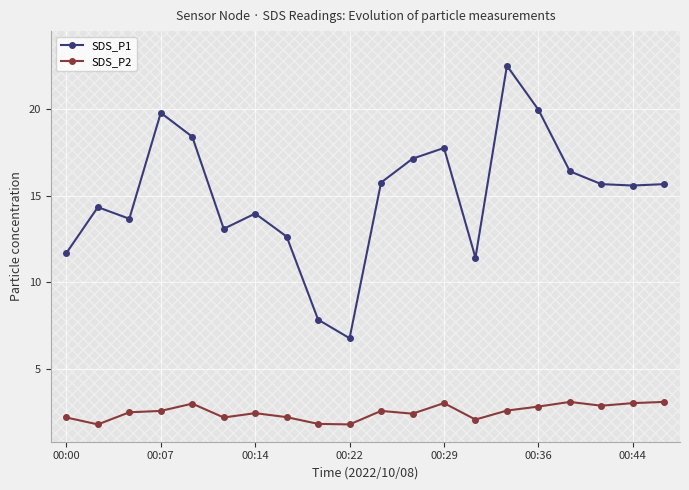

Which series has the largest range (max minus min)?

SDS_P1